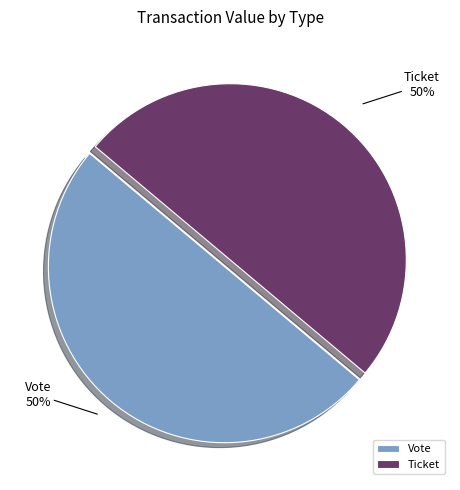

True or false: Ticket accounts for 60% of the total.

False